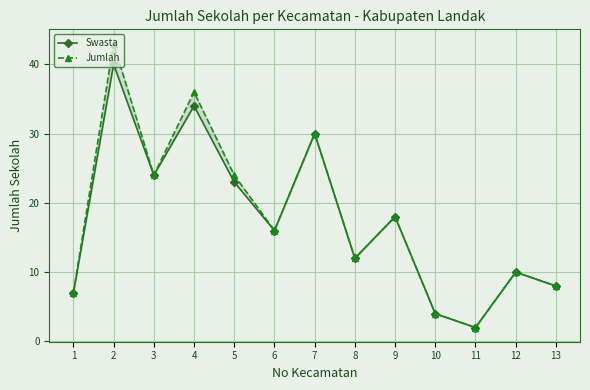

What is the value of the Swasta point at the 11th from the left?

2